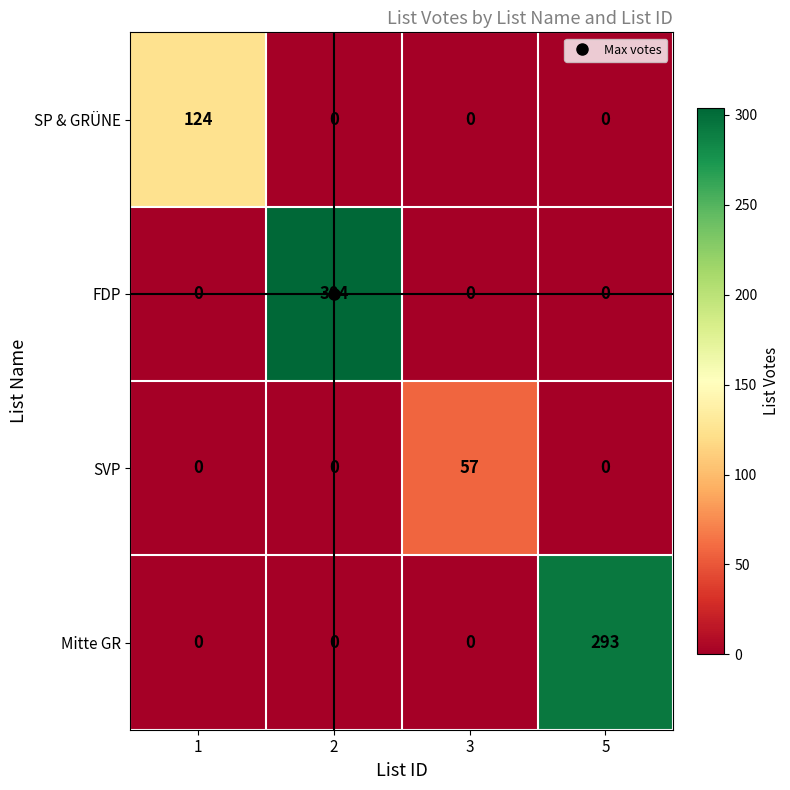

What is the difference between the maximum and second lowest values in the Mitte GR series?

293